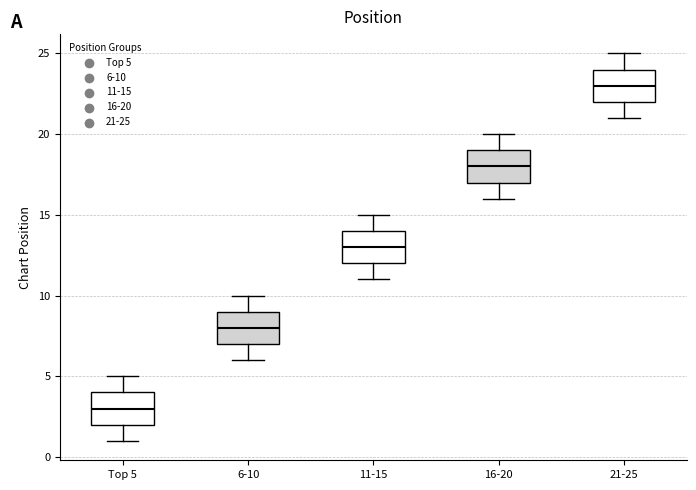

Reading left to right, transcribe this box plot: for each box, give where its median line is, the range the box spans, and where its two whiskers end, as read against the y-axis. The values are not printed on the chart, so give them approximately, as read against the axis.

Top 5: median 3, box 2 to 4, whiskers 1 to 5
6-10: median 8, box 7 to 9, whiskers 6 to 10
11-15: median 13, box 12 to 14, whiskers 11 to 15
16-20: median 18, box 17 to 19, whiskers 16 to 20
21-25: median 23, box 22 to 24, whiskers 21 to 25